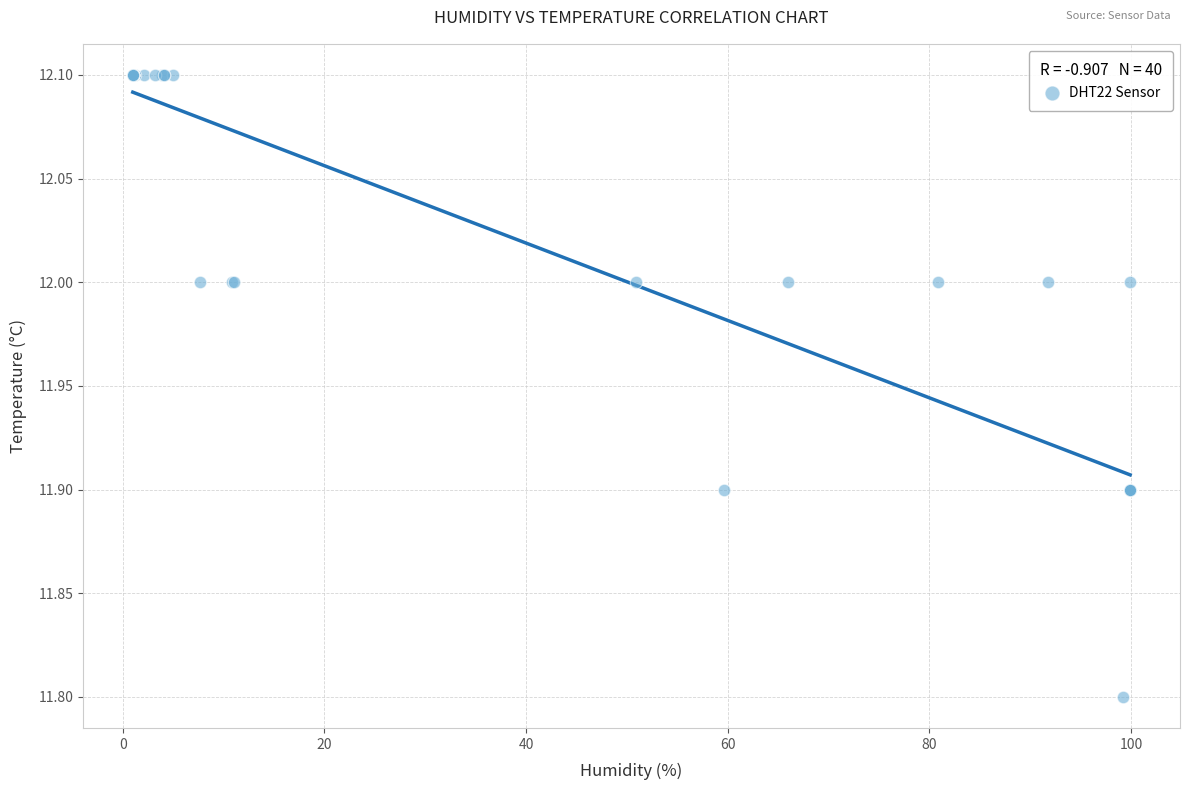

What Y value in the scatter plot is closest to 11?

11.8